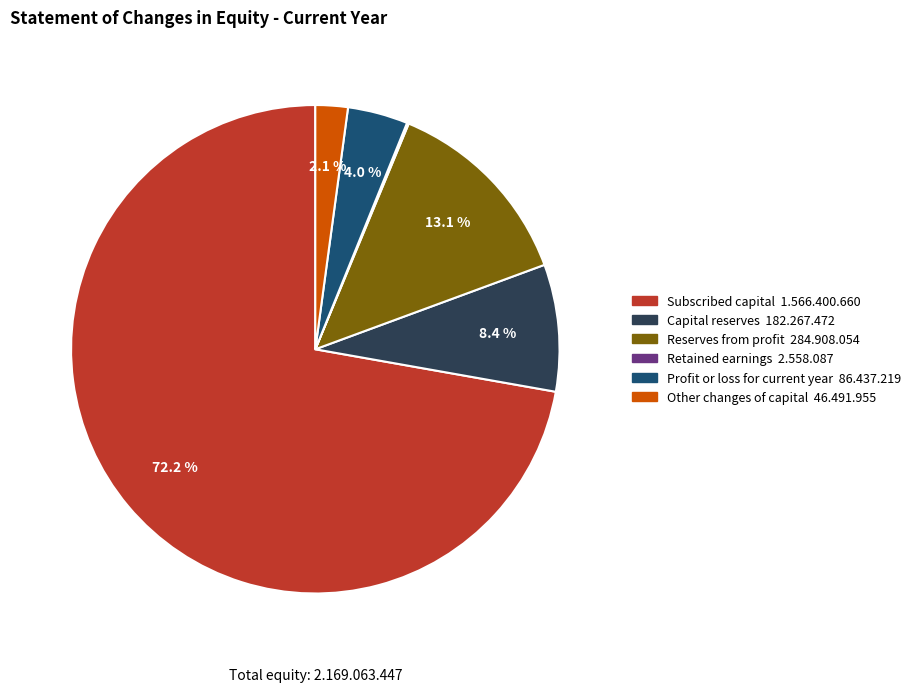

The Capital reserves slice represents 1% of the pie. True or false?

False